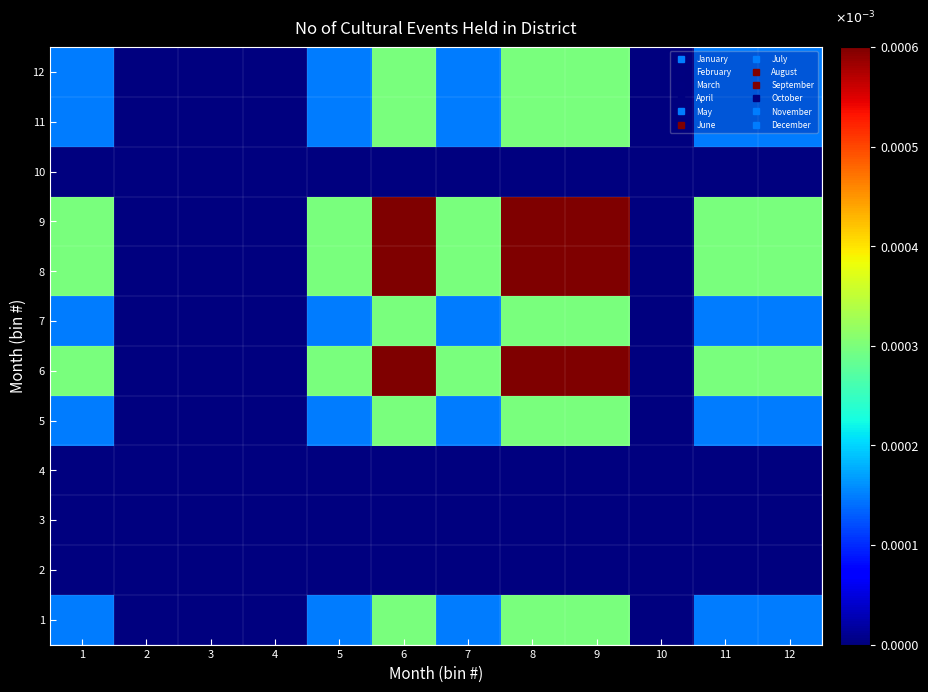

Which has a higher value, 11 or 7?

11